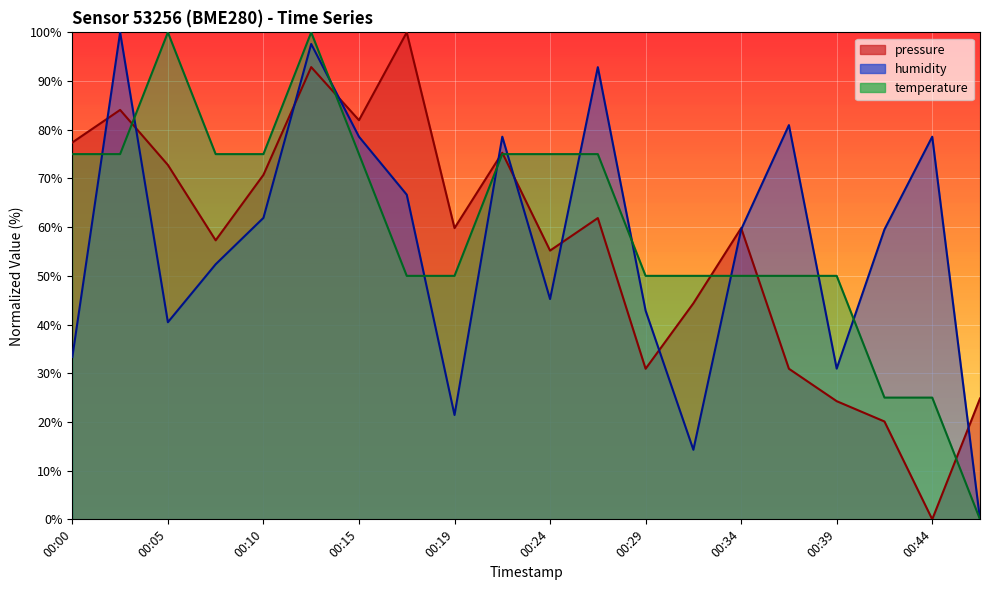

Reading left to right, what are all the values shown in this chart?

pressure: 00:00=77.4	00:03=84.1	00:05=72.8	00:07=57.3	00:10=70.7	00:12=92.9	00:15=82.0	00:17=100.0	00:19=59.8	00:22=75.3	00:24=55.2	00:27=61.9	00:29=30.9	00:32=44.4	00:34=59.8	00:37=30.9	00:39=24.3	00:42=20.1	00:44=0.0	00:47=24.8
temperature: 00:00=75.0	00:03=75.0	00:05=100.0	00:07=75.0	00:10=75.0	00:12=100.0	00:15=75.0	00:17=50.0	00:19=50.0	00:22=75.0	00:24=75.0	00:27=75.0	00:29=50.0	00:32=50.0	00:34=50.0	00:37=50.0	00:39=50.0	00:42=25.0	00:44=25.0	00:47=0.0
humidity: 00:00=33.3	00:03=100.0	00:05=40.5	00:07=52.4	00:10=61.9	00:12=97.6	00:15=78.6	00:17=66.7	00:19=21.4	00:22=78.6	00:24=45.2	00:27=92.9	00:29=42.9	00:32=14.3	00:34=59.5	00:37=81.0	00:39=31.0	00:42=59.5	00:44=78.6	00:47=0.0